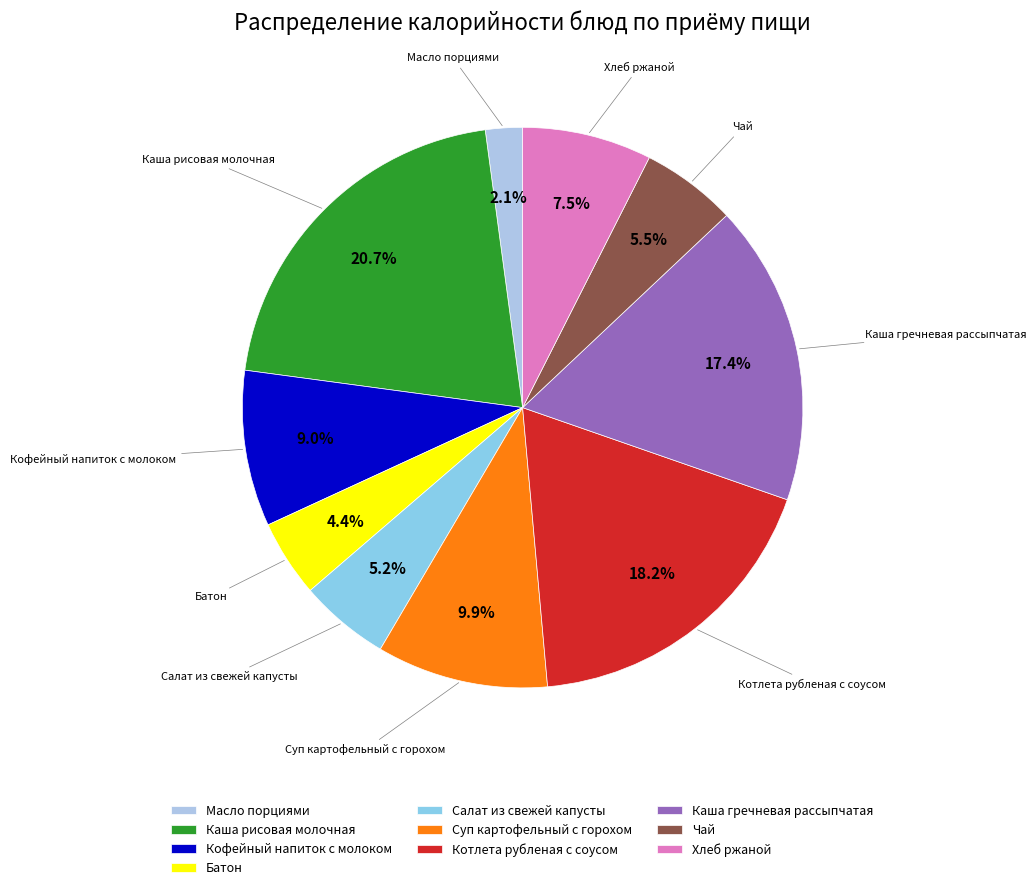

What percentage do Суп картофельный с горохом and Салат из свежей капусты together represent?

15.1%